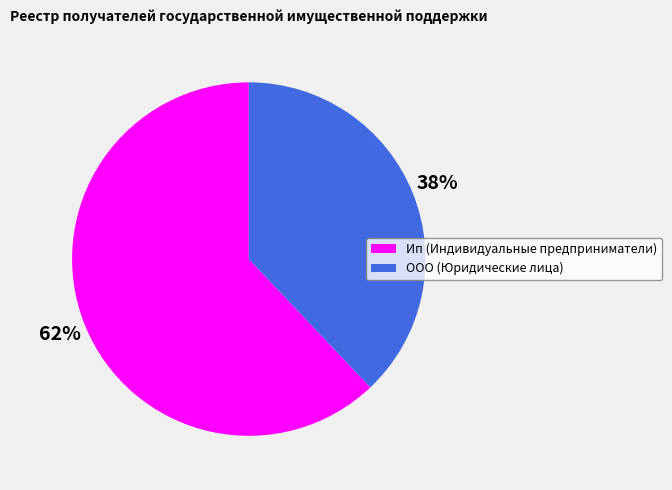

How many segments does this pie chart have?

2